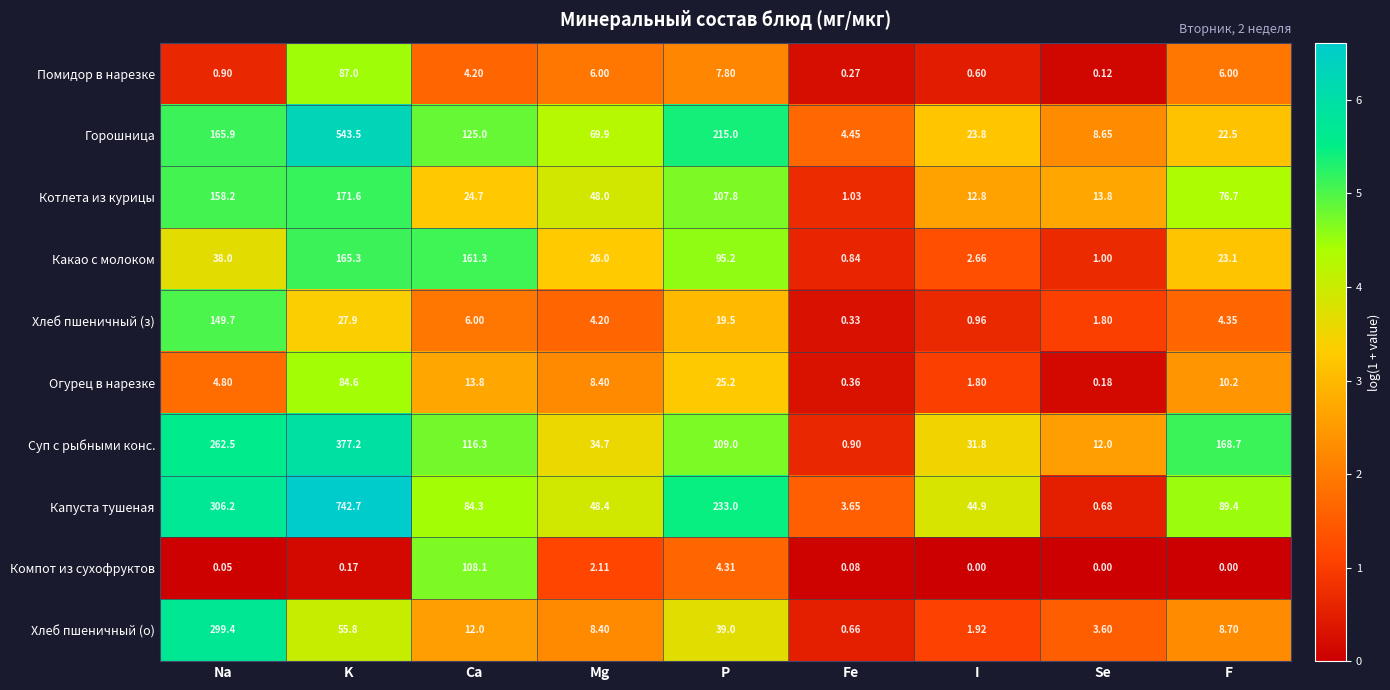

Which series has the largest total across all categories?

Капуста тушеная